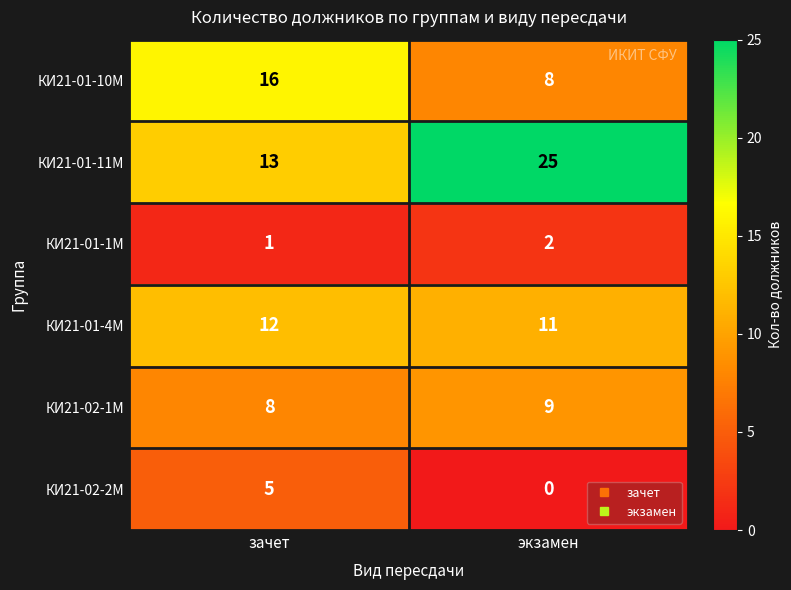

Count the number of categories in the chart.

2